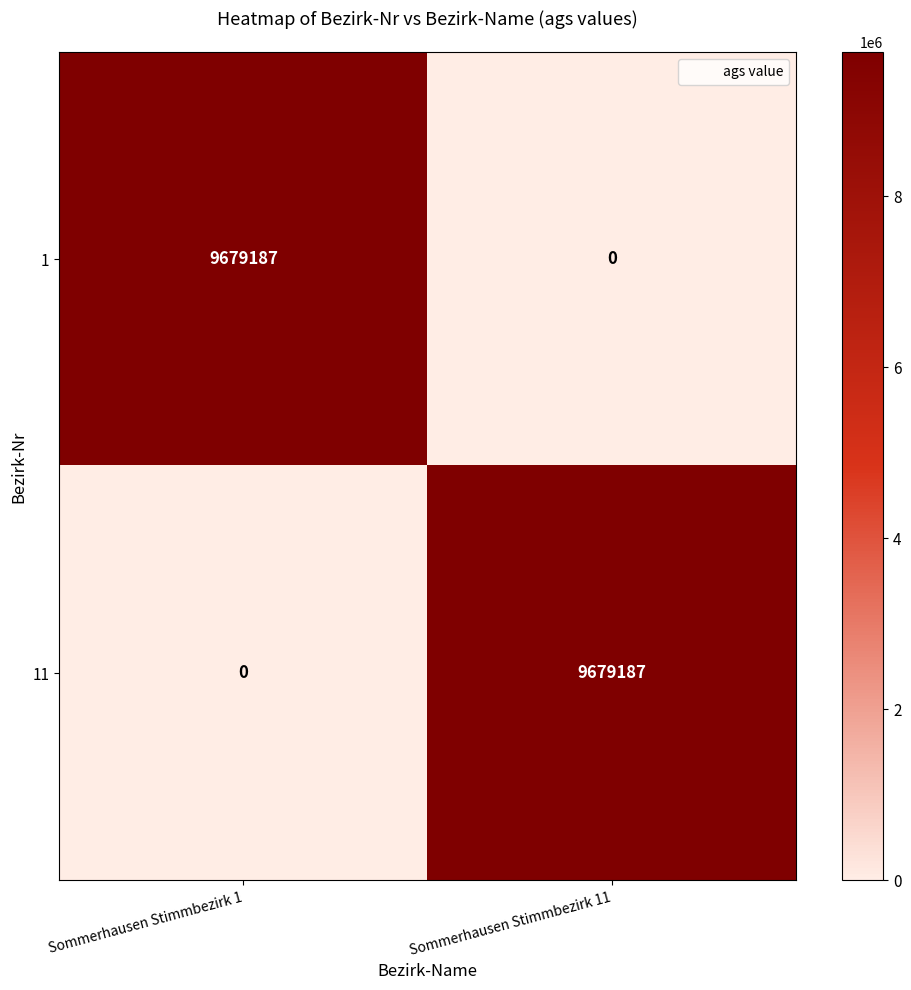

What is the highest value of the 1 series?

9679187